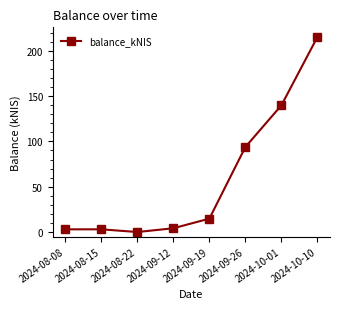

What is the difference between the second highest and minimum values?

139.8